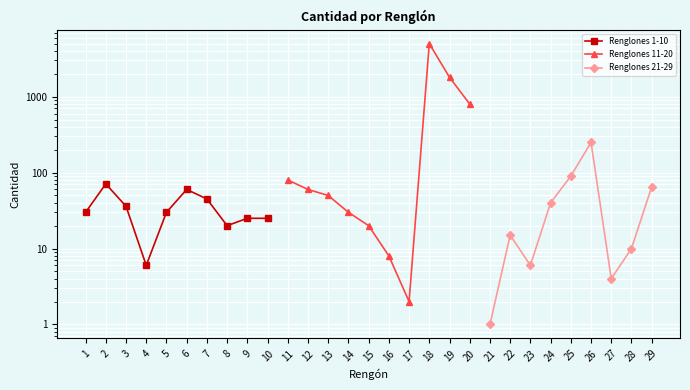

At which category does Renglones 11-20 reach its first local peak?

18